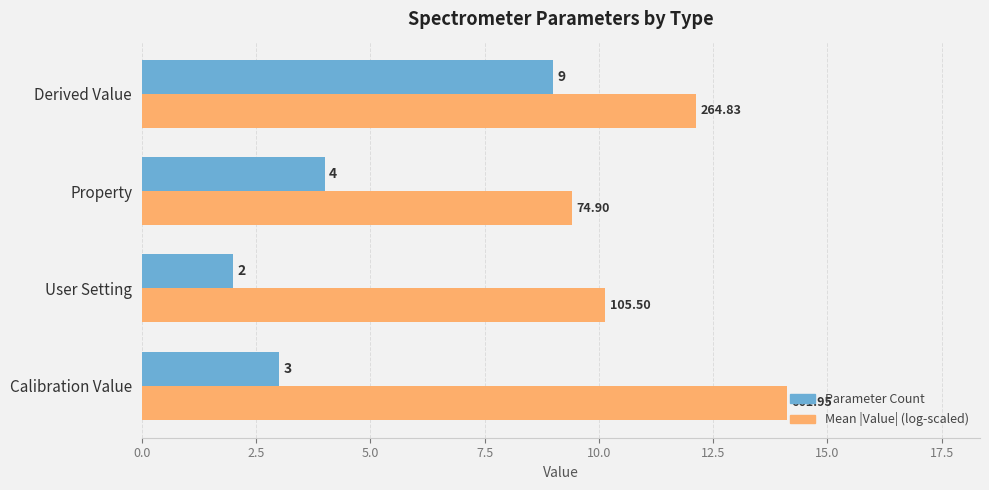

Is the value of Mean |Value| (log-scaled) at User Setting greater than the value of Parameter Count at Derived Value?

Yes